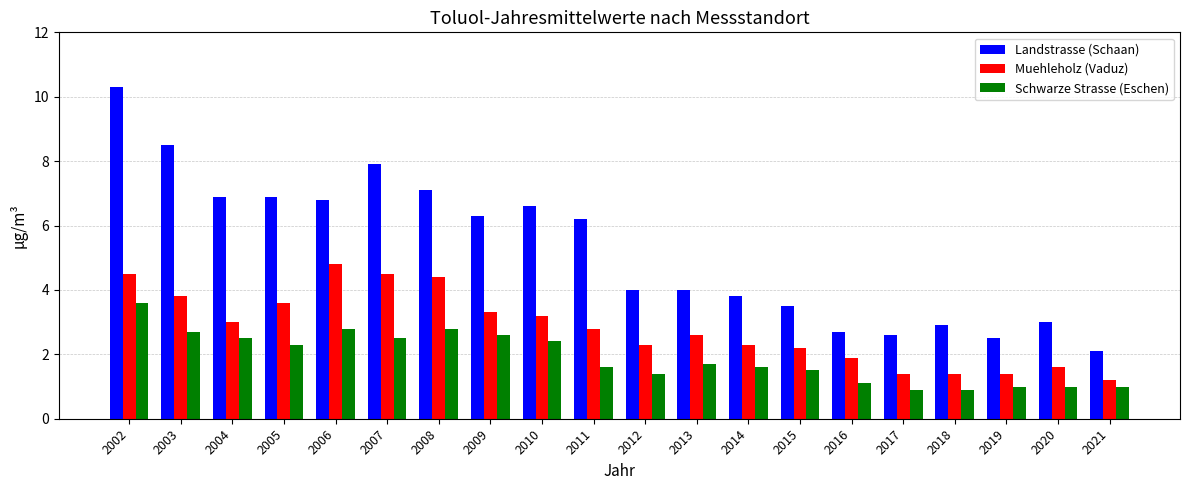

What is the maximum value shown in the chart?

10.3